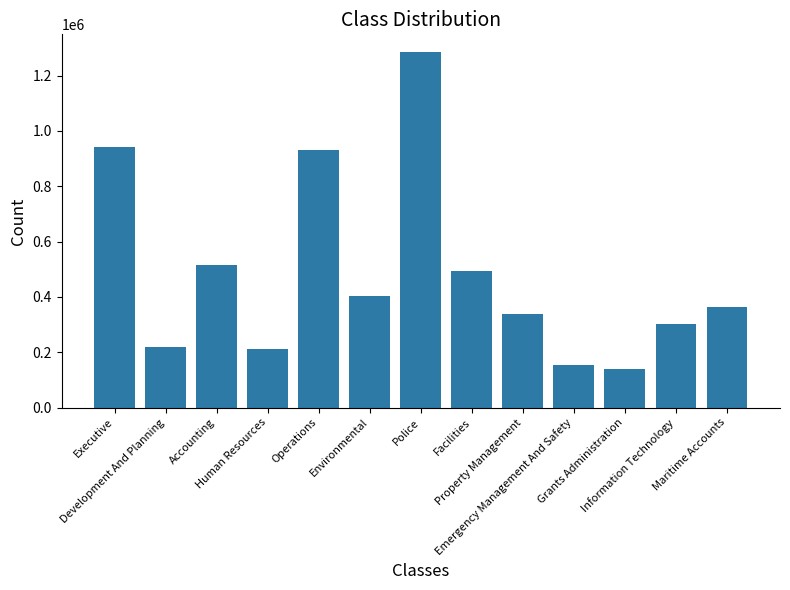

What is the smallest value displayed?

139907